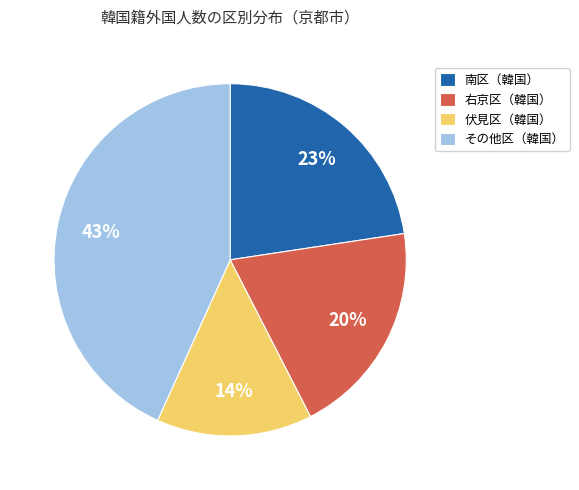

Is there any slice that represents more than half of the pie?

No